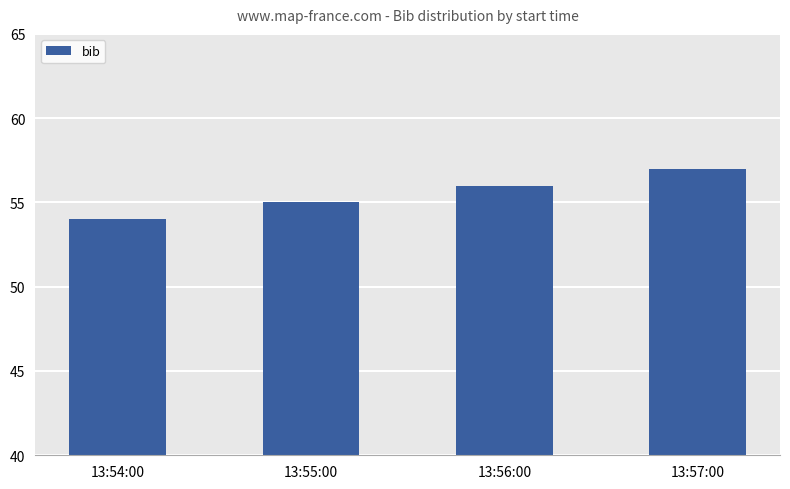

What is the ratio of the value at 13:54:00 to the value at 13:56:00?

1.0